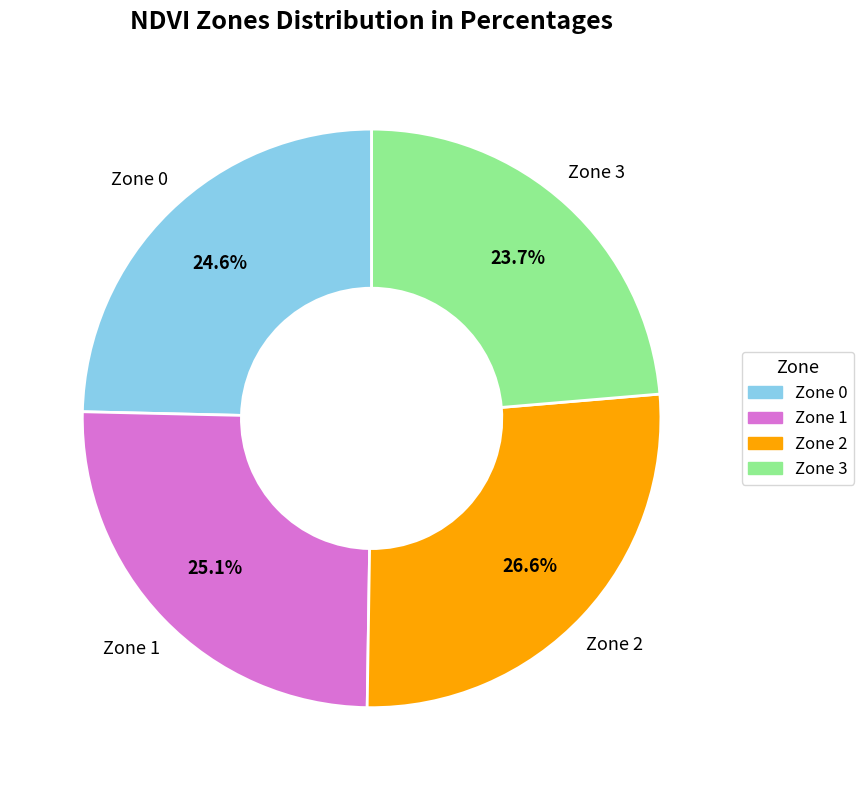

The Zone 3 slice represents 24% of the pie. True or false?

True